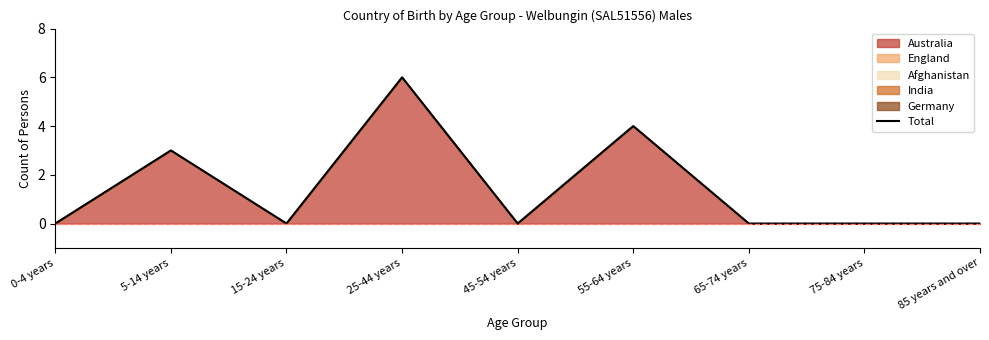

Rank the categories by value from highest to lowest.

25-44 years, 55-64 years, 5-14 years, 0-4 years, 15-24 years, 45-54 years, 65-74 years, 75-84 years, 85 years and over